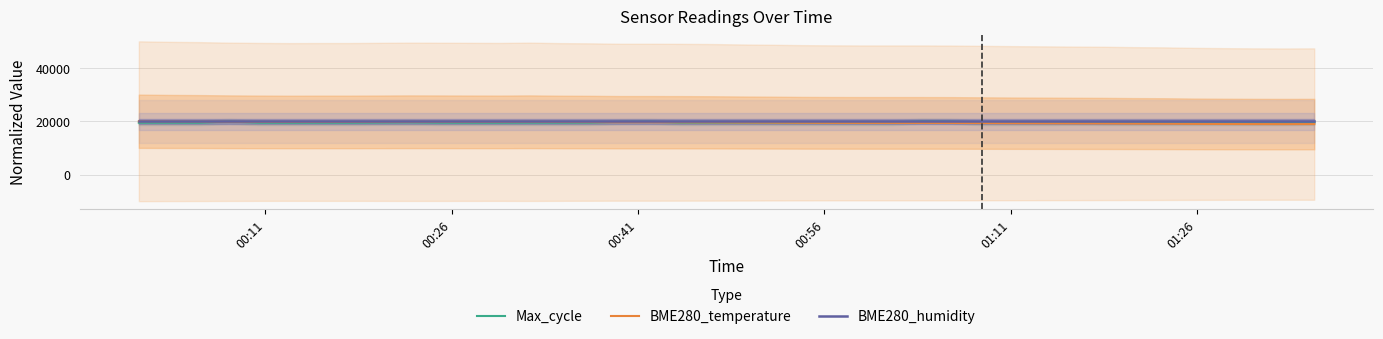

What is the lowest value of the BME280_humidity series?

20000.0